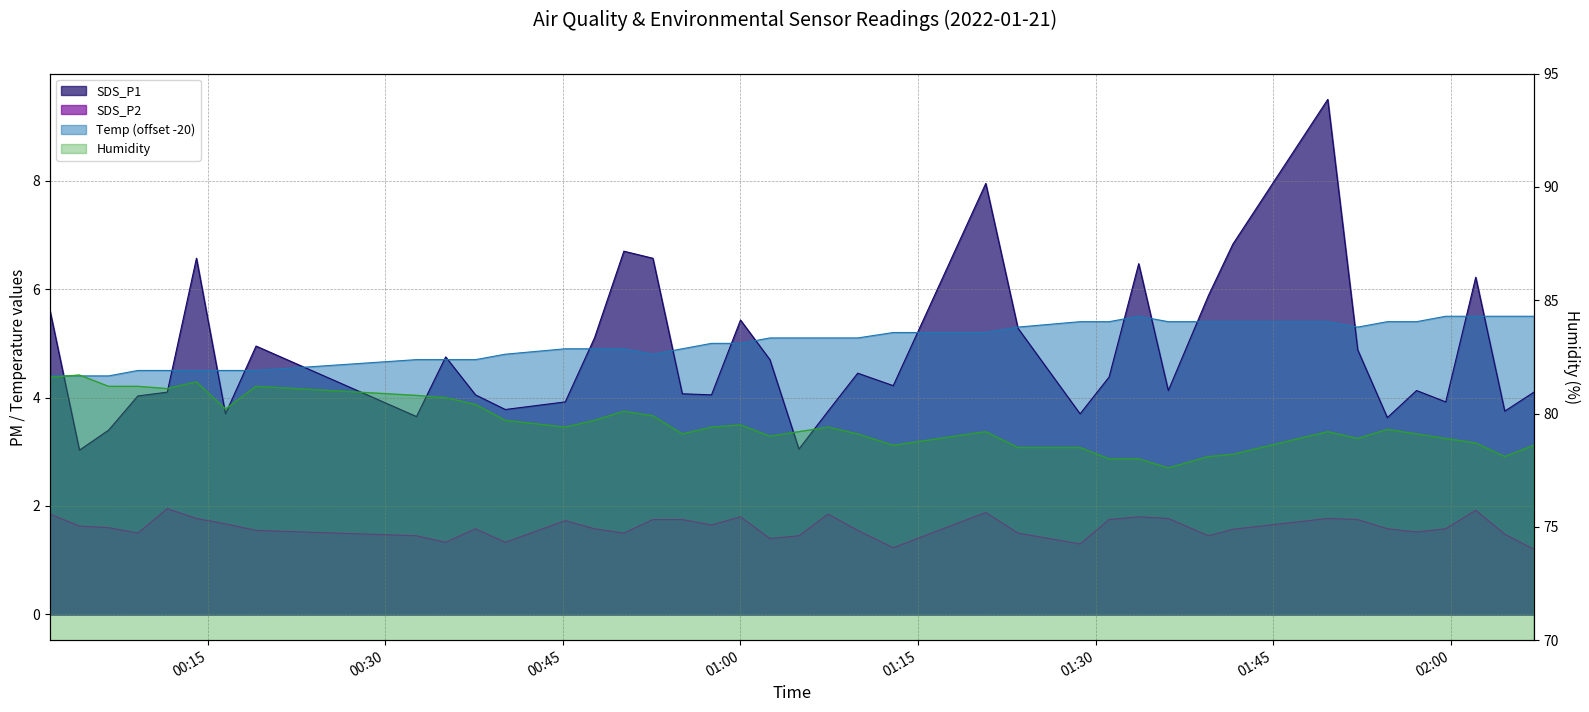

What is the label of the 39th point from the left?

2022/01/21 02:04:33